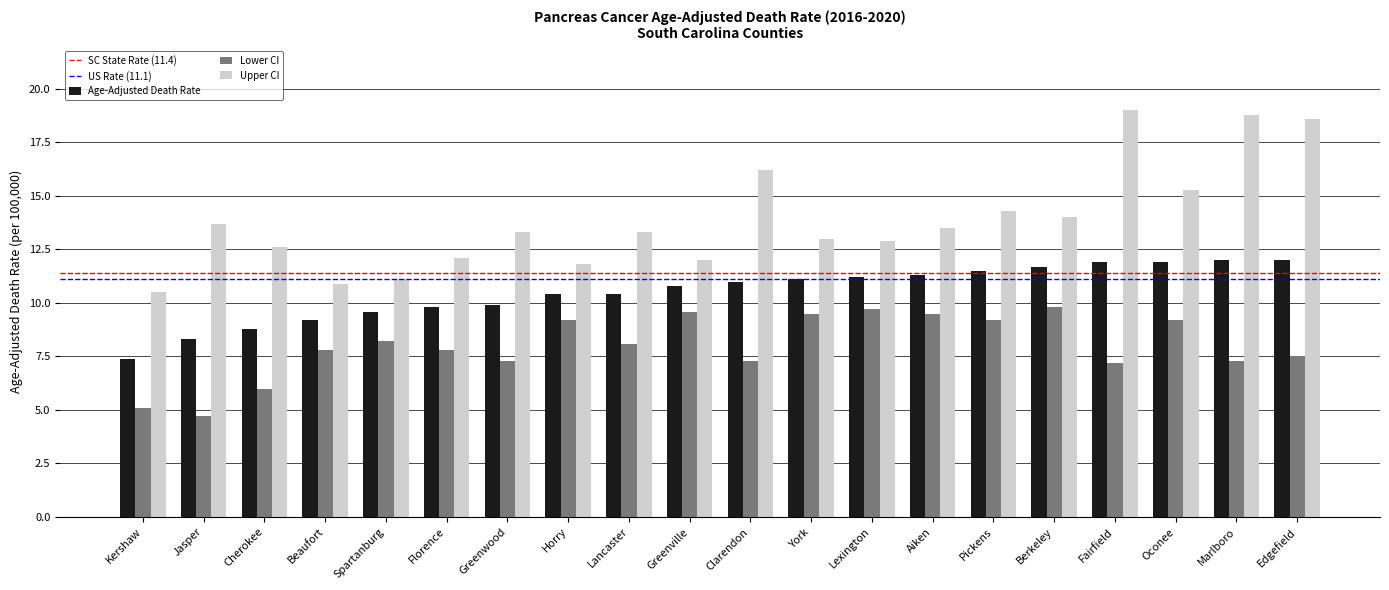

Which category has the highest value across all series?

Fairfield